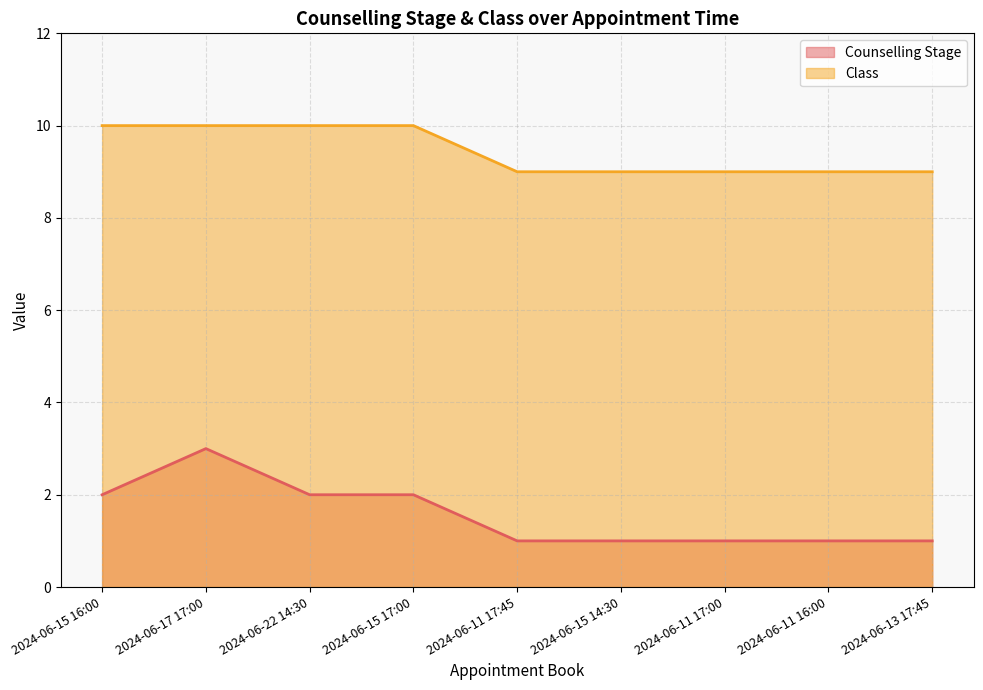

What is the difference between the second highest and minimum values in the Counselling Stage series?

1